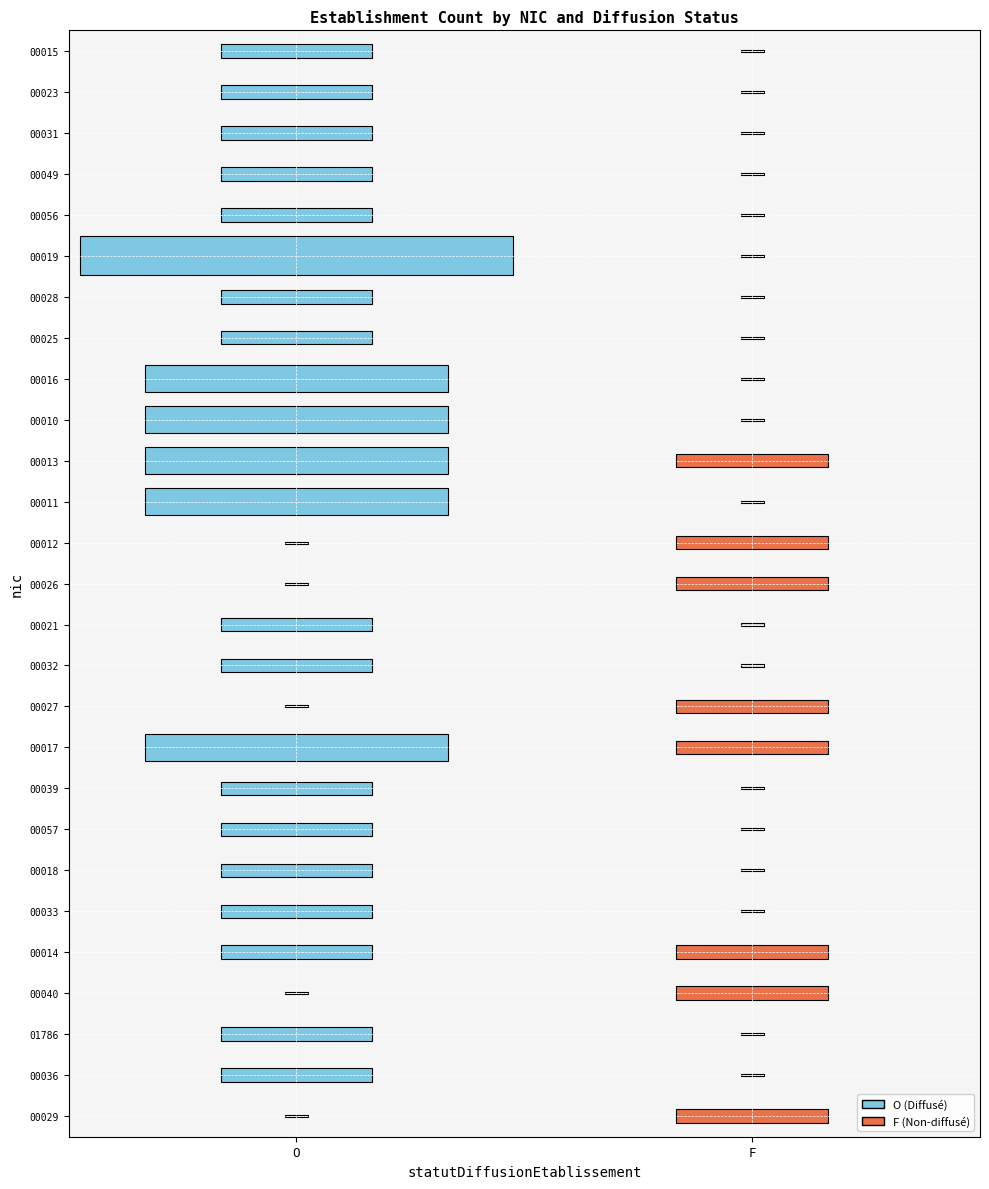

Between O and F, which is larger?

O